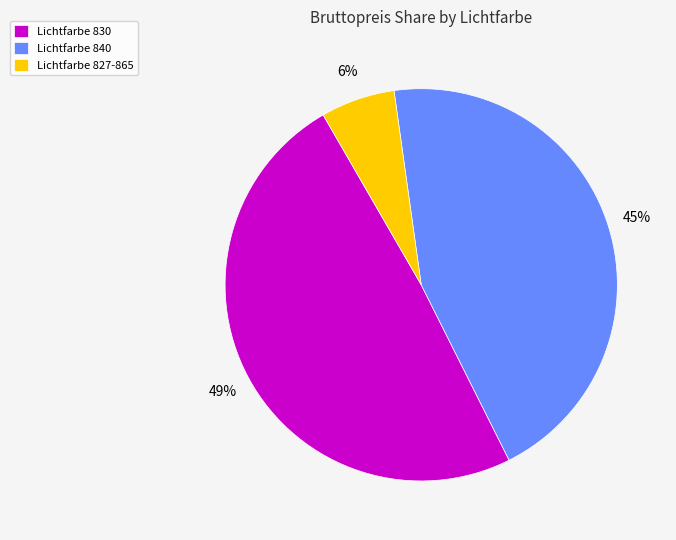

To the nearest percent, what is the combined percentage of Lichtfarbe 840 and Lichtfarbe 827-865?

51%